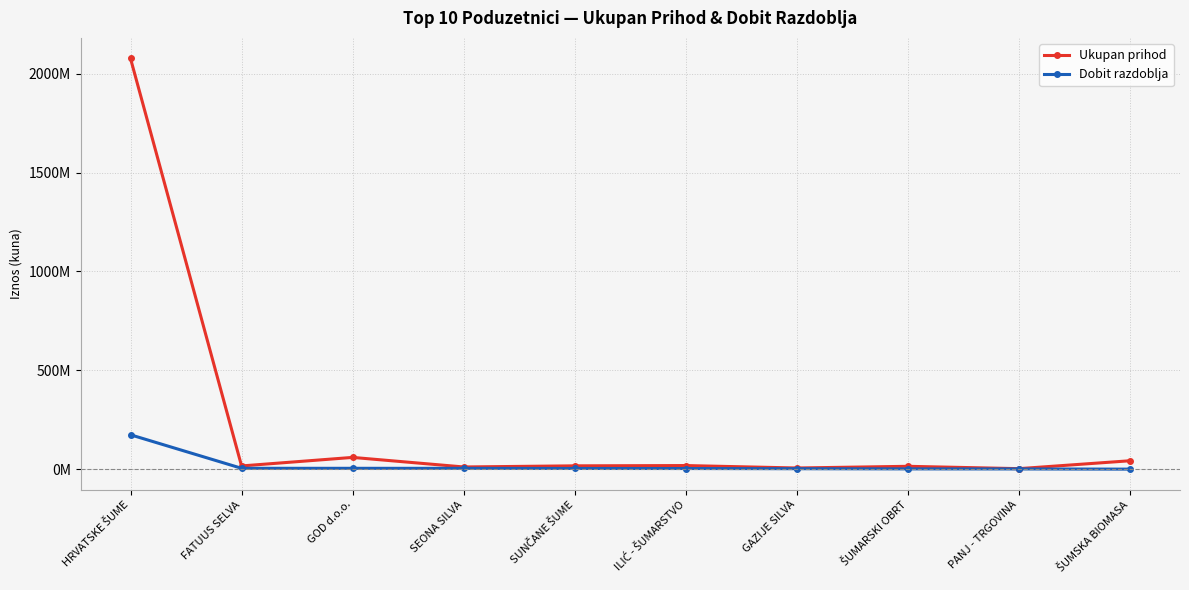

Which series has the widest spread of values?

Ukupan prihod